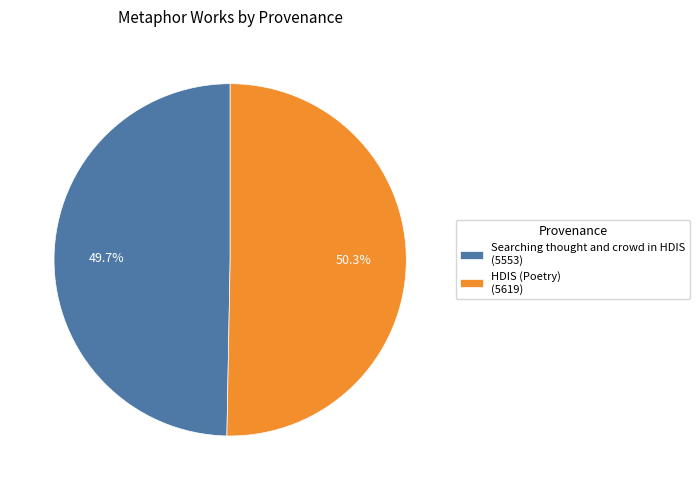

To the nearest percent, what portion does Searching thought and crowd in HDIS represent?

50%